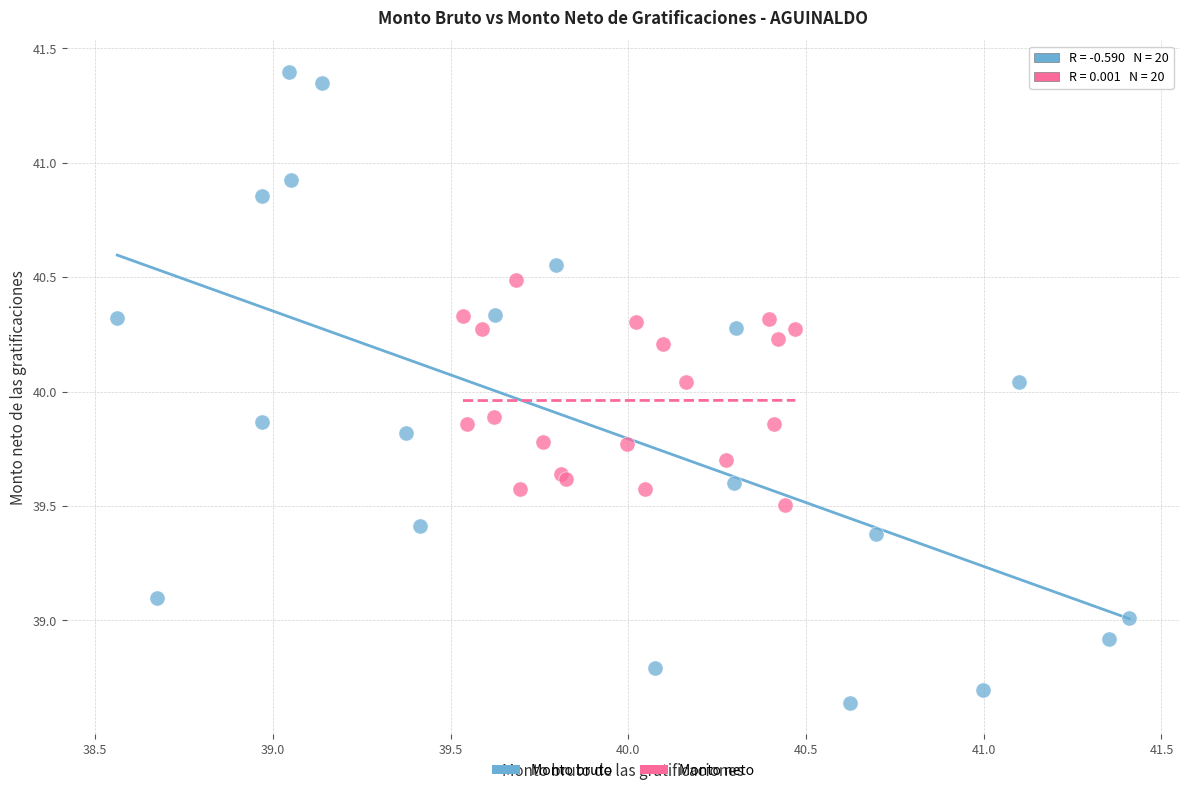

Which series has the largest Y range (max minus min)?

Monto bruto